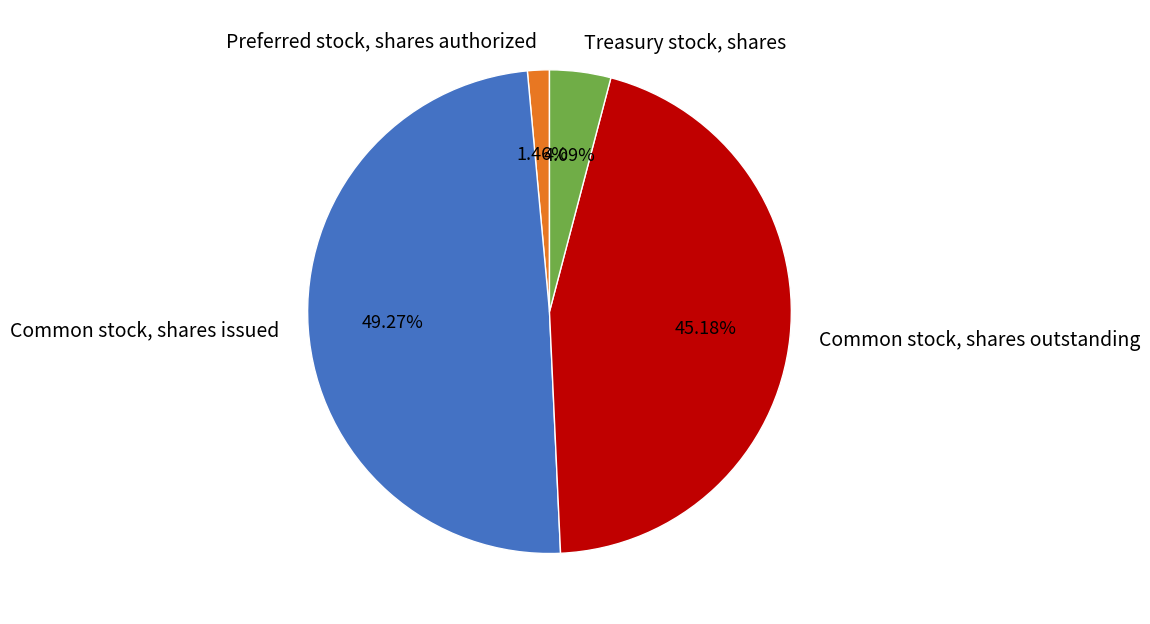

Count the number of slices in the pie.

4